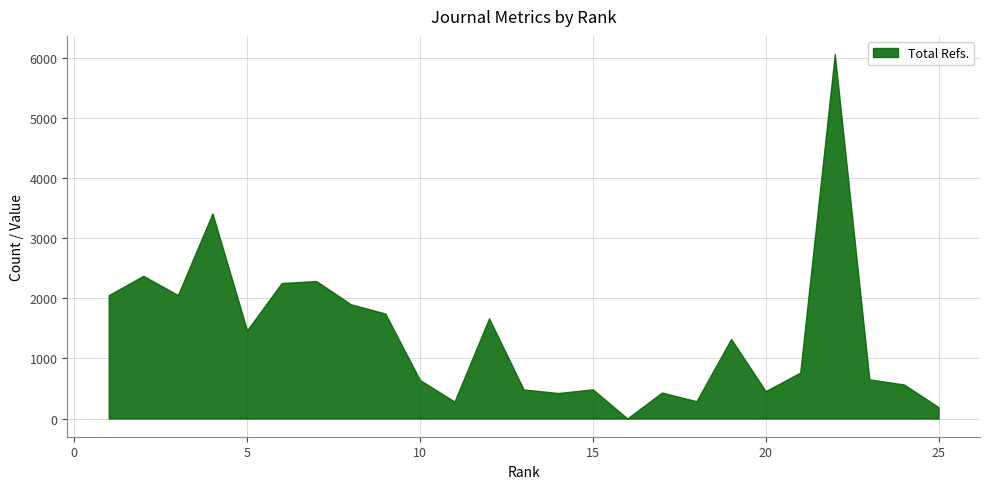

The value at 15 is 214. True or false?

False